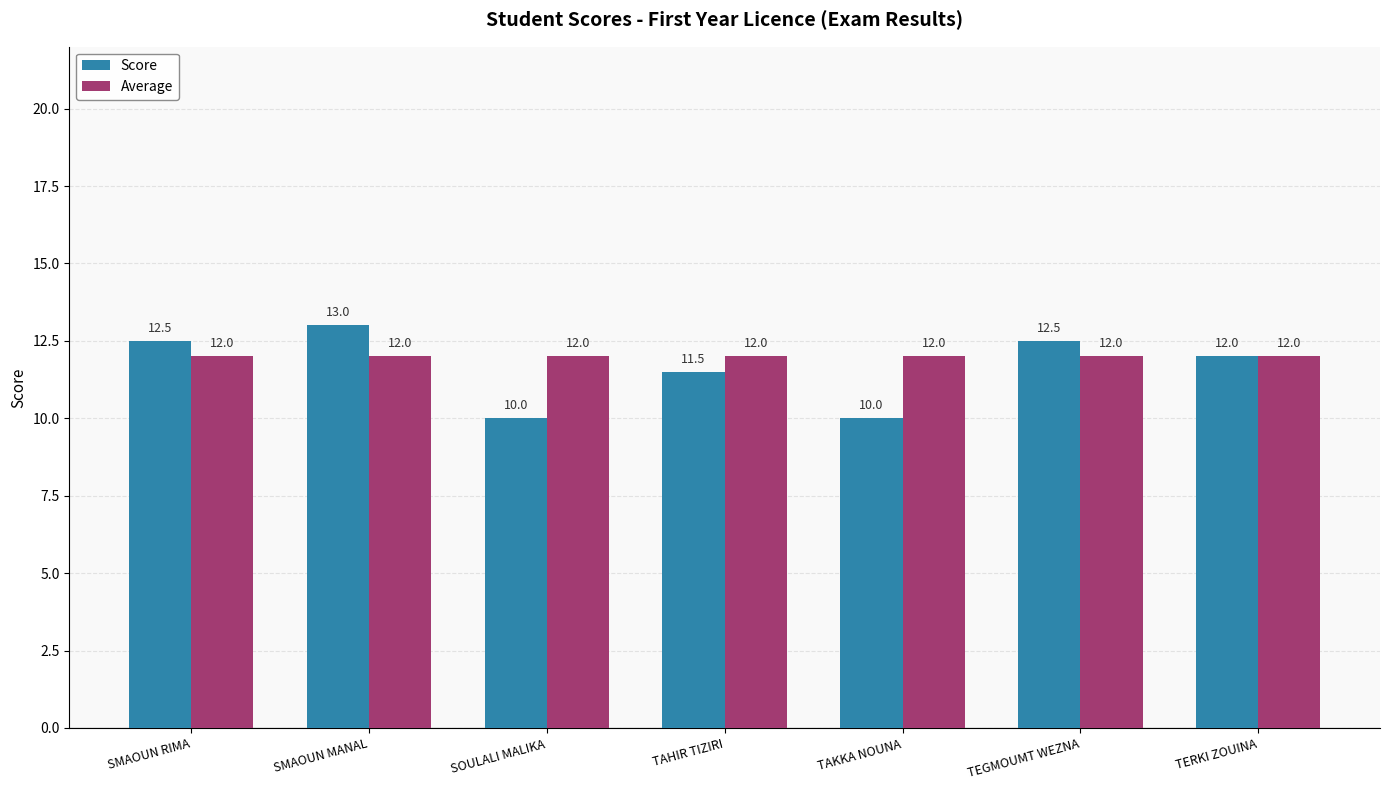

Which series has the largest range (max minus min)?

Score